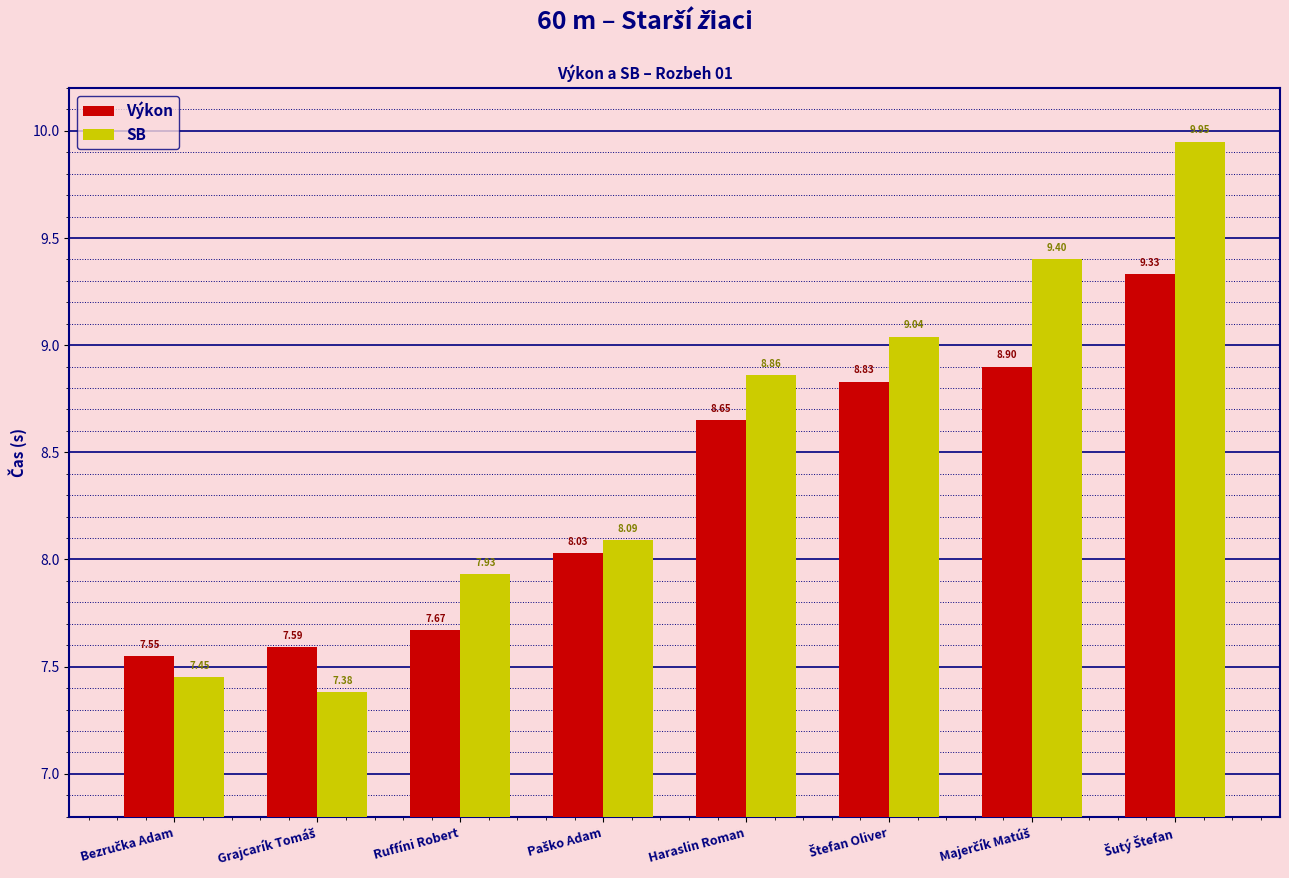

Rank the series by their average value, from lowest to highest.

Výkon, SB